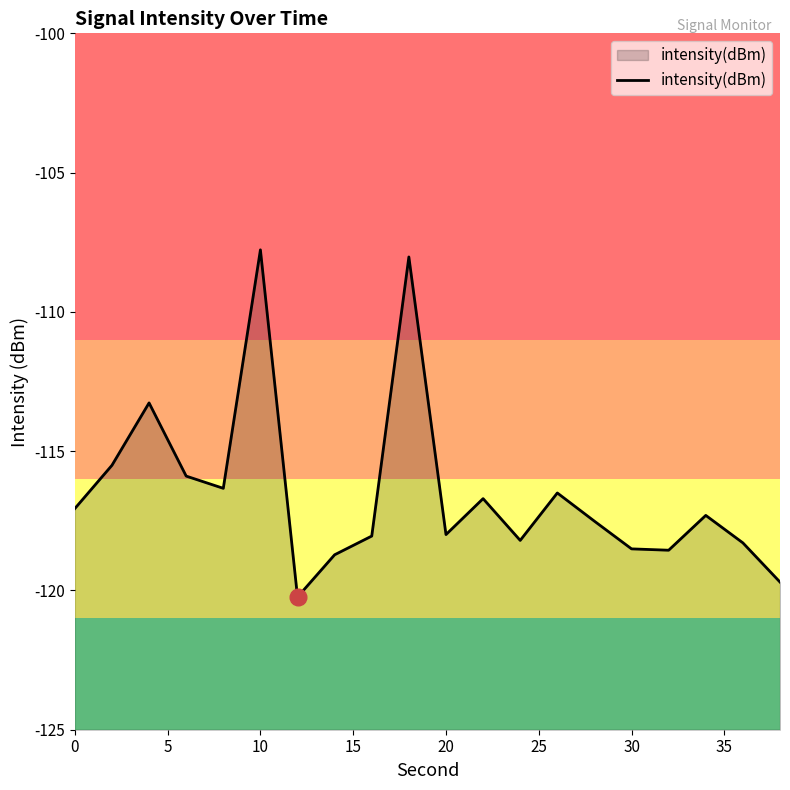

How many interior local peaks (higher than both neighbors) does the data have?

6